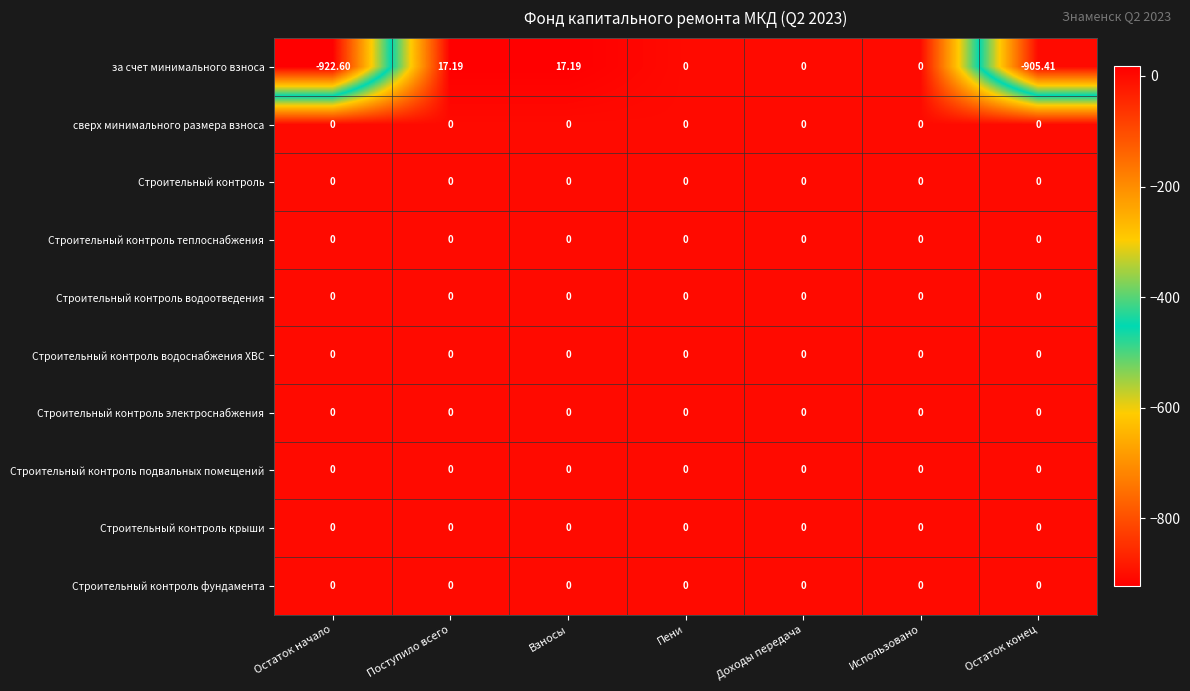

Which label corresponds to the smallest value in the chart?

Остаток начало